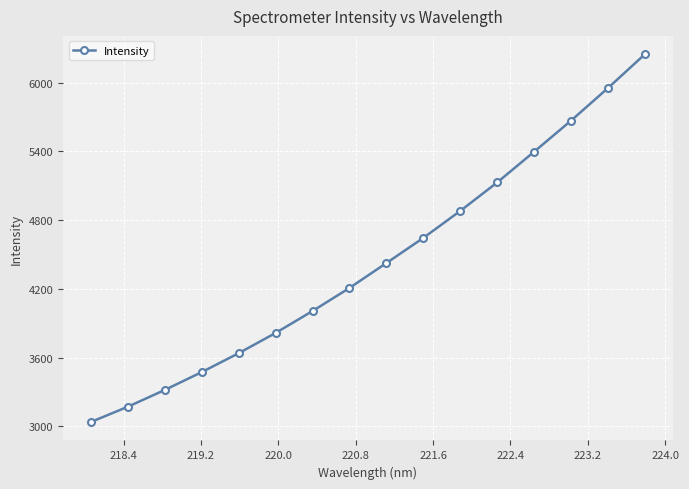

True or false: there are more than 0 points higher than both neighbors.

False